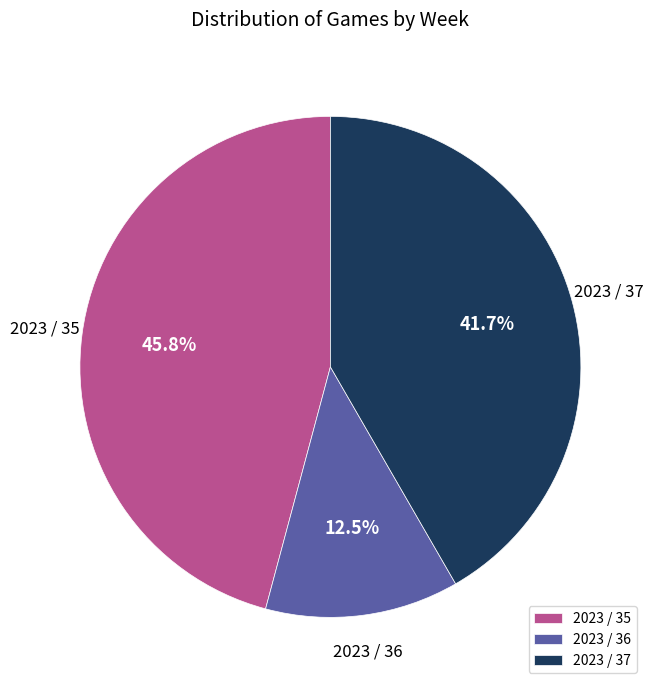

To the nearest percent, what percentage of the pie is 2023 / 35?

46%